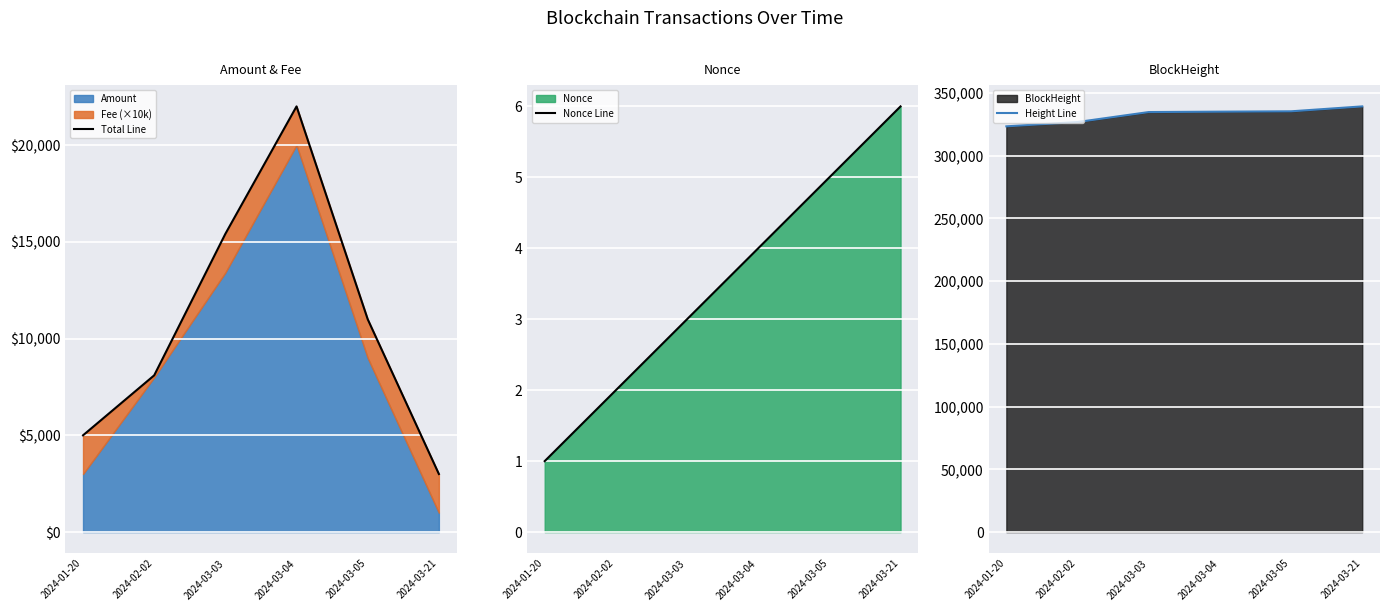

How many Nonce Line values are between 2 and 5?

4